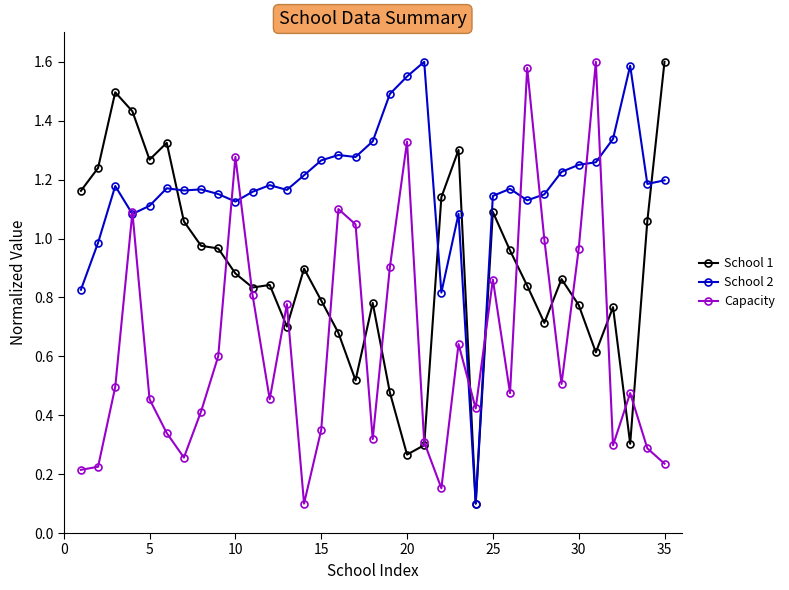

What is the minimum value shown in the chart?

0.1